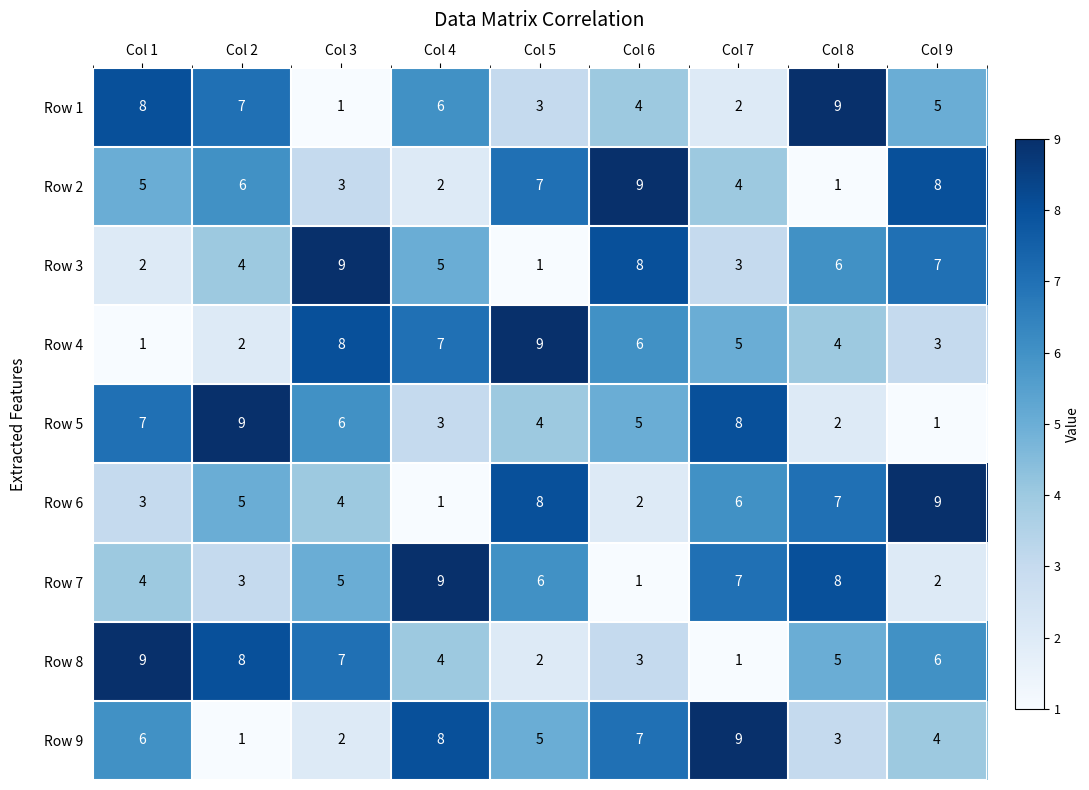

Between Col 4 and Col 6, which series saw the biggest shift?

Row 7